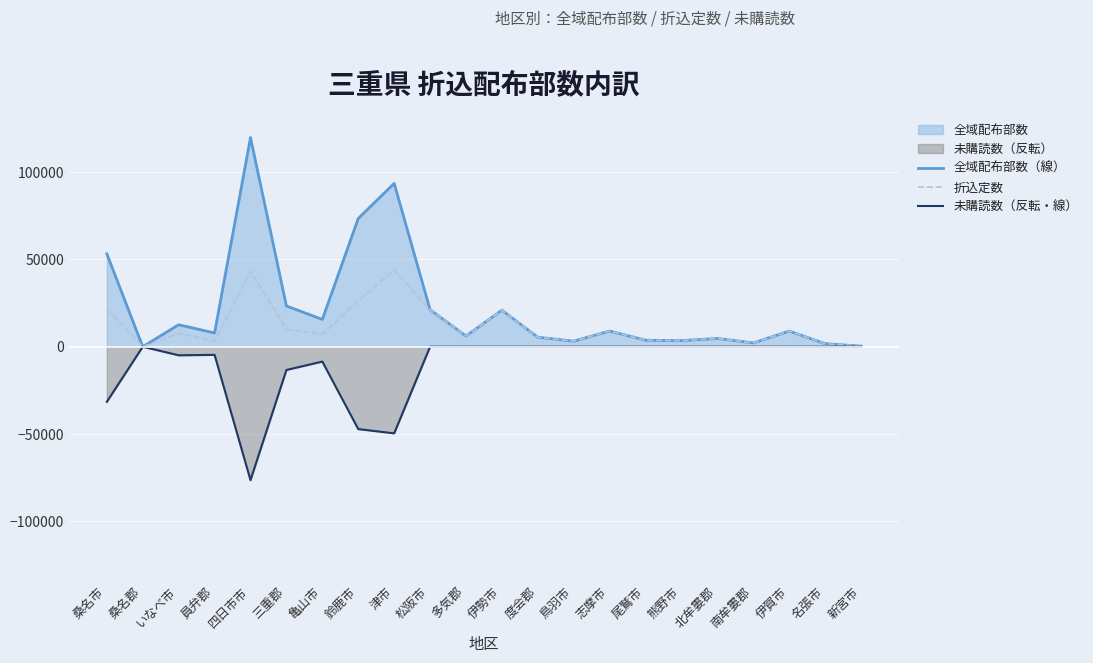

Between 多気郡 and 名張市, which series saw the biggest shift?

全域配布部数（線）